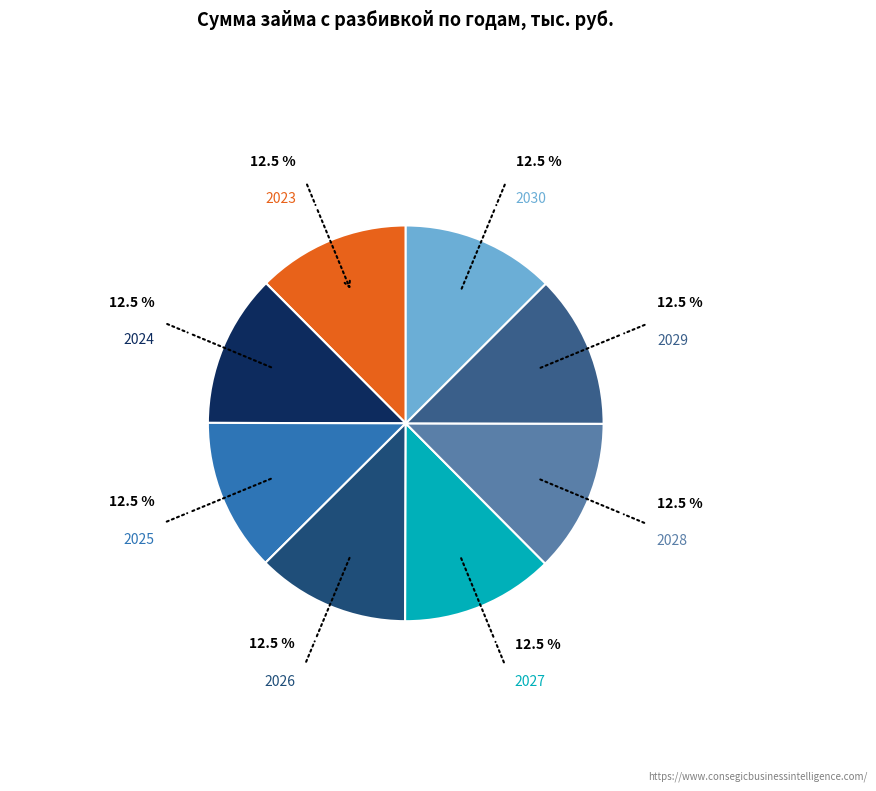

How many slices are in this pie chart?

8